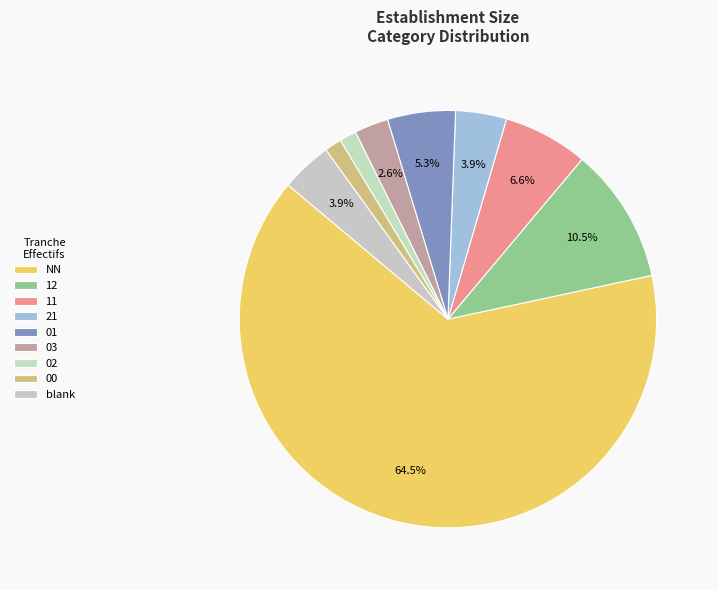

How many slices are in this pie chart?

9